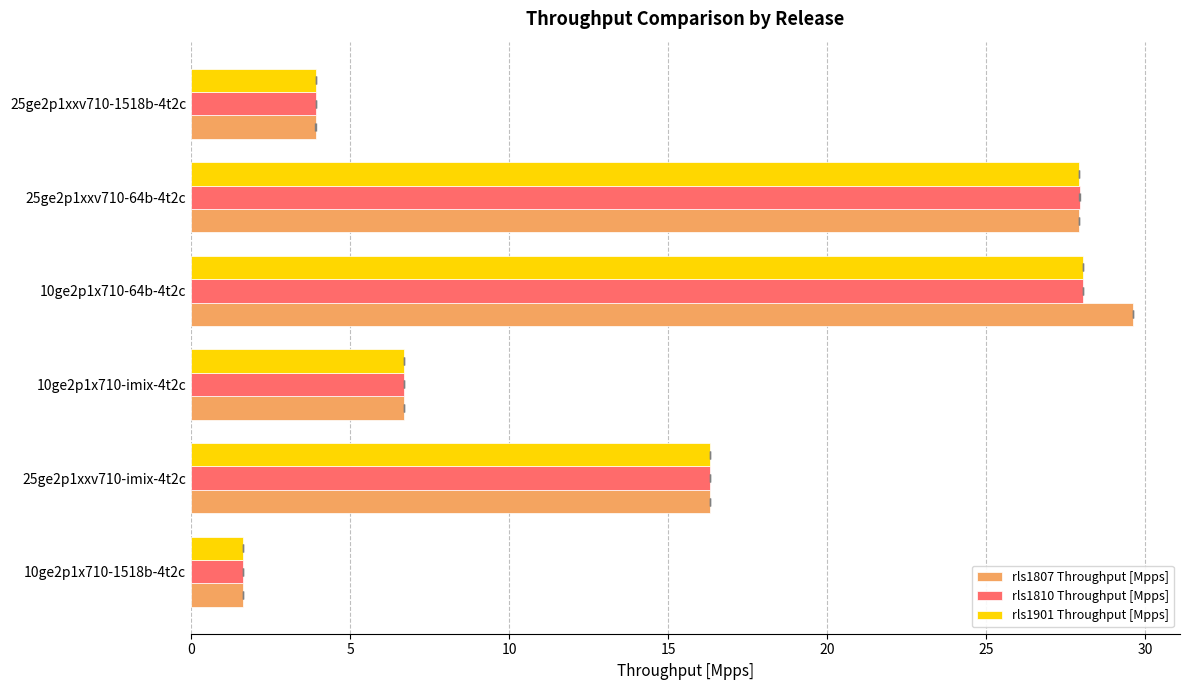

Is it true that rls1807 Throughput [Mpps] equals 49.2 at 25ge2p1xxv710-64b-4t2c?

False